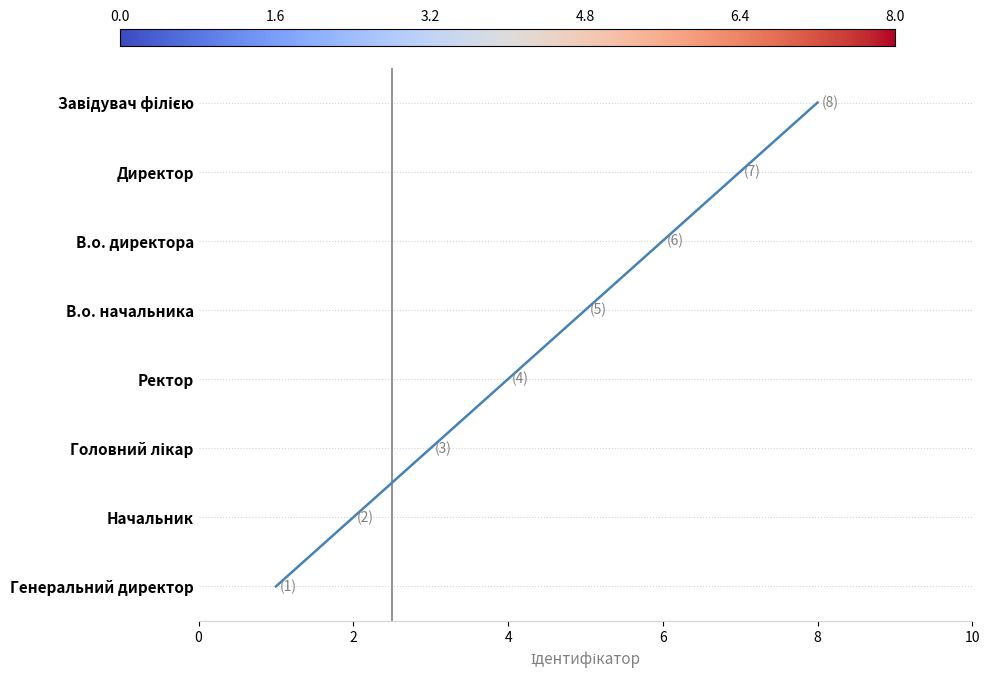

Which category has the lowest value across all series?

Генеральний директор